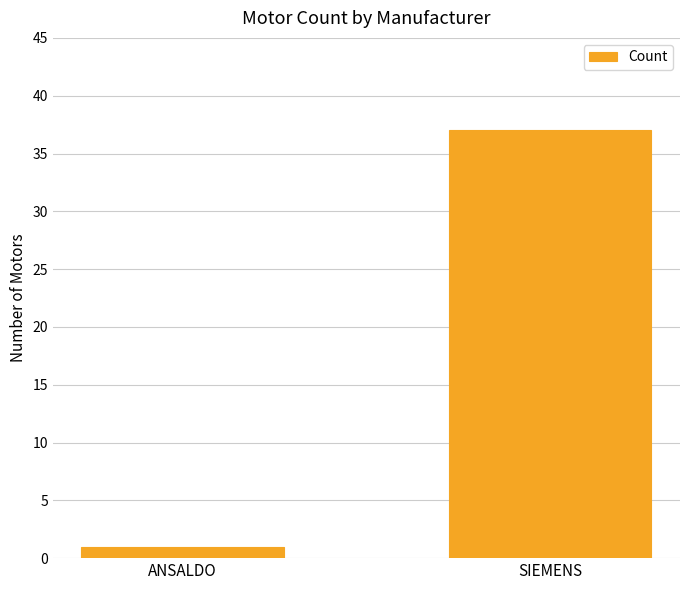

Which label corresponds to the smallest value in the chart?

ANSALDO